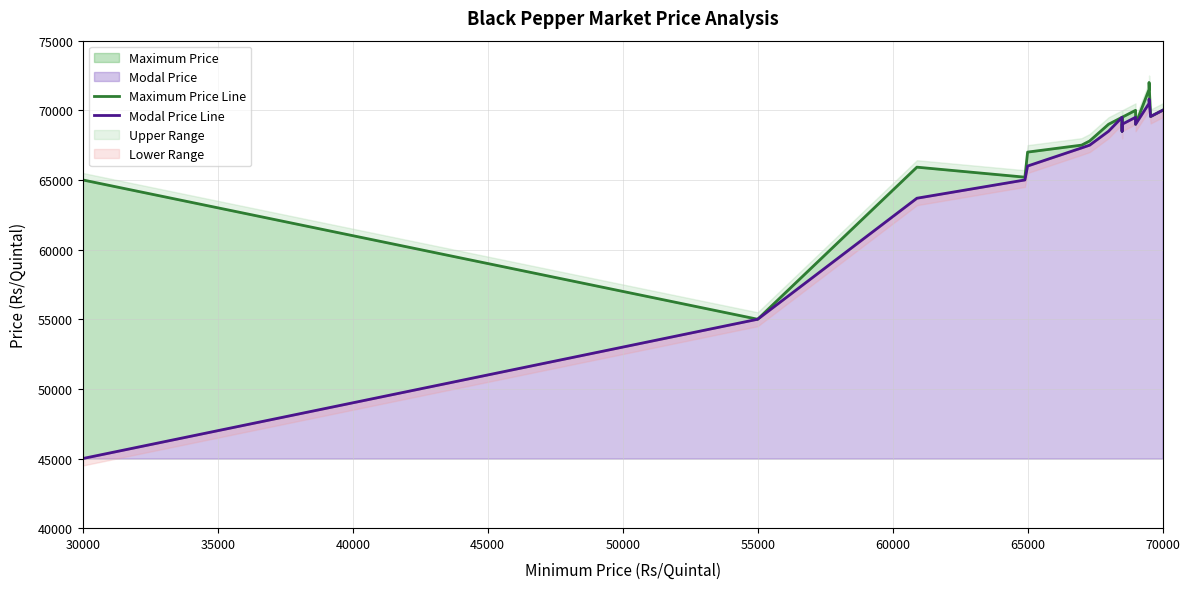

In Modal Price Line, how many points are higher than both neighbors (excluding endpoints)?

3